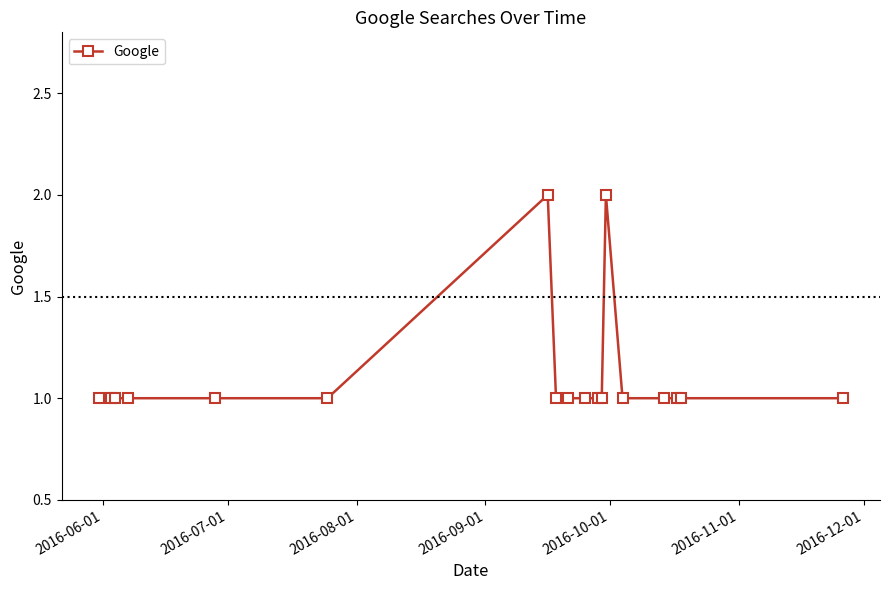

What is the sum of all values?

20